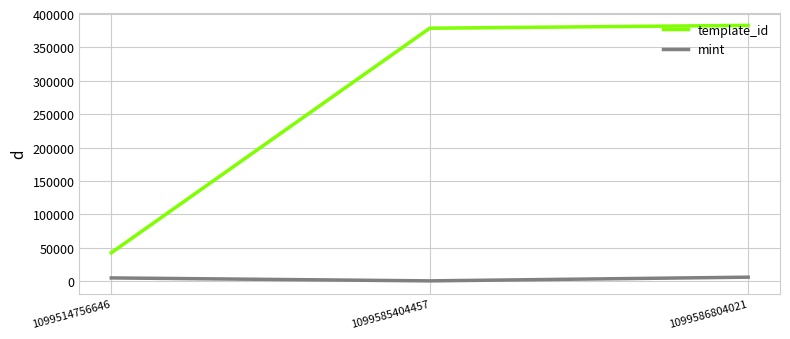

At which label is template_id closest to 212745?

1099585404457